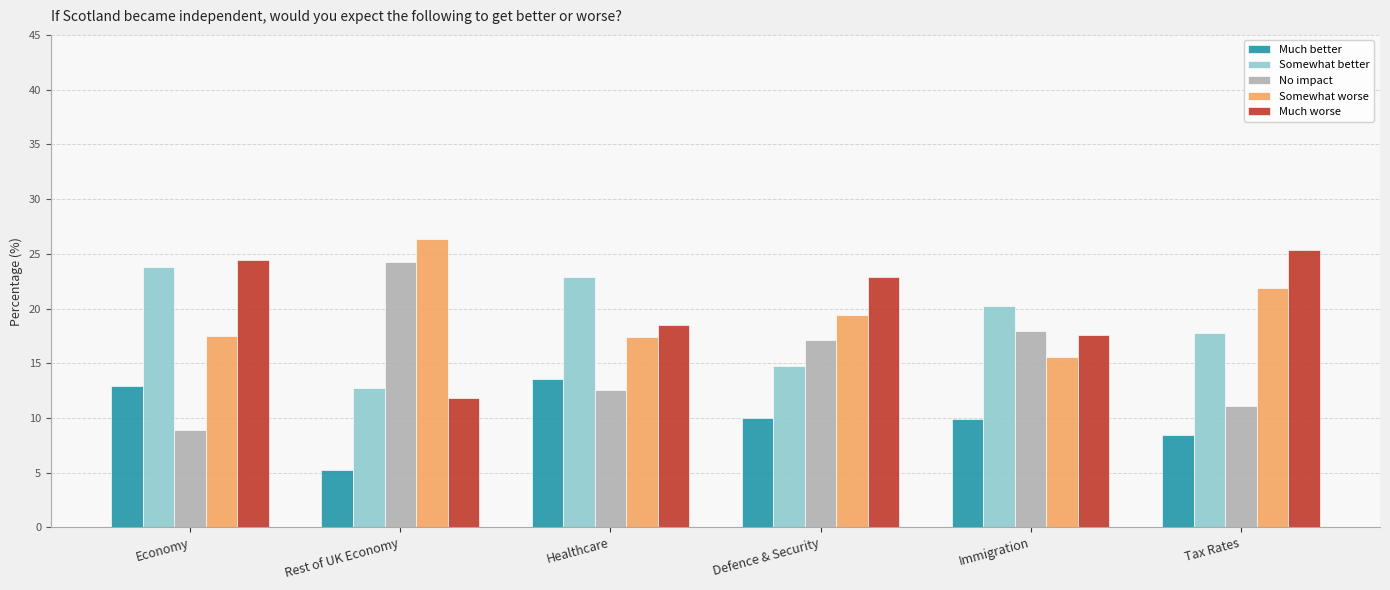

Which category has the highest value in the Somewhat better series?

Economy